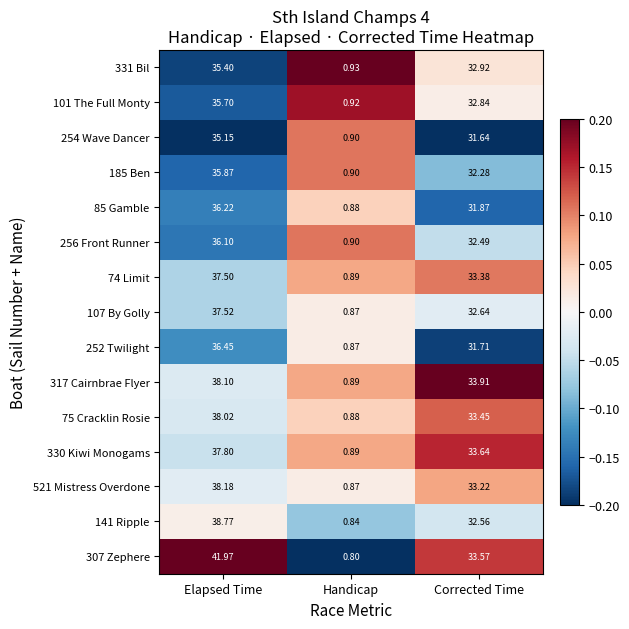

What is the difference between the highest and lowest values at Elapsed Time?

6.8